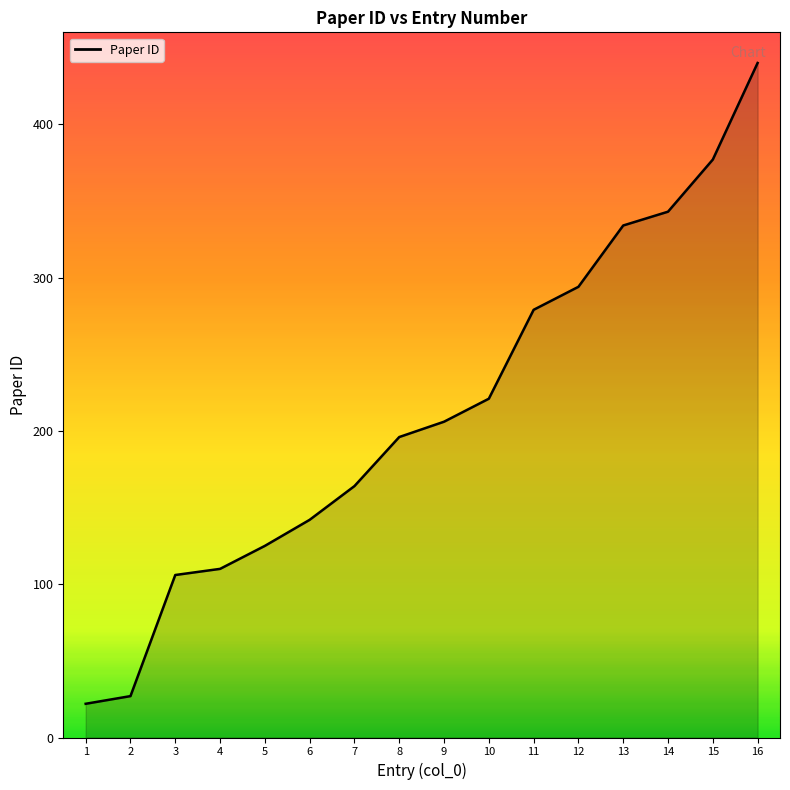

Rank the categories by value from highest to lowest.

16, 15, 14, 13, 12, 11, 10, 9, 8, 7, 6, 5, 4, 3, 2, 1